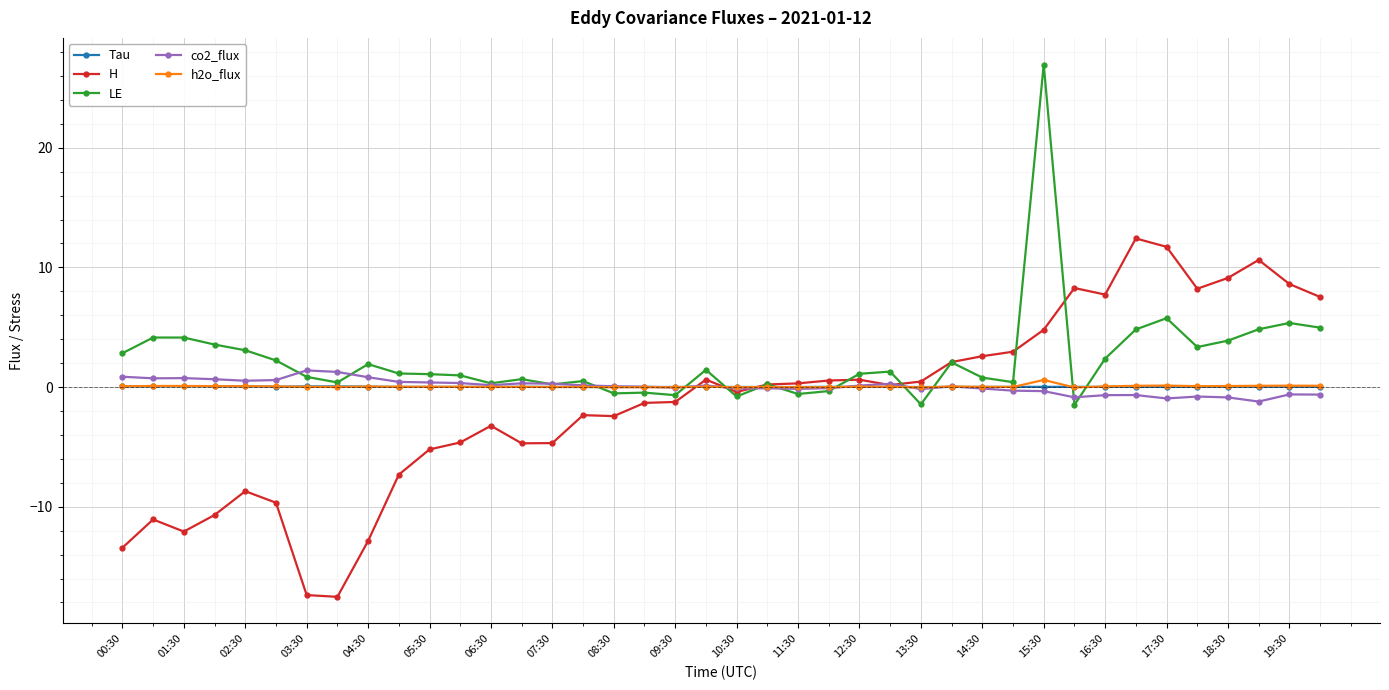

How many values in LE are above zero?

32